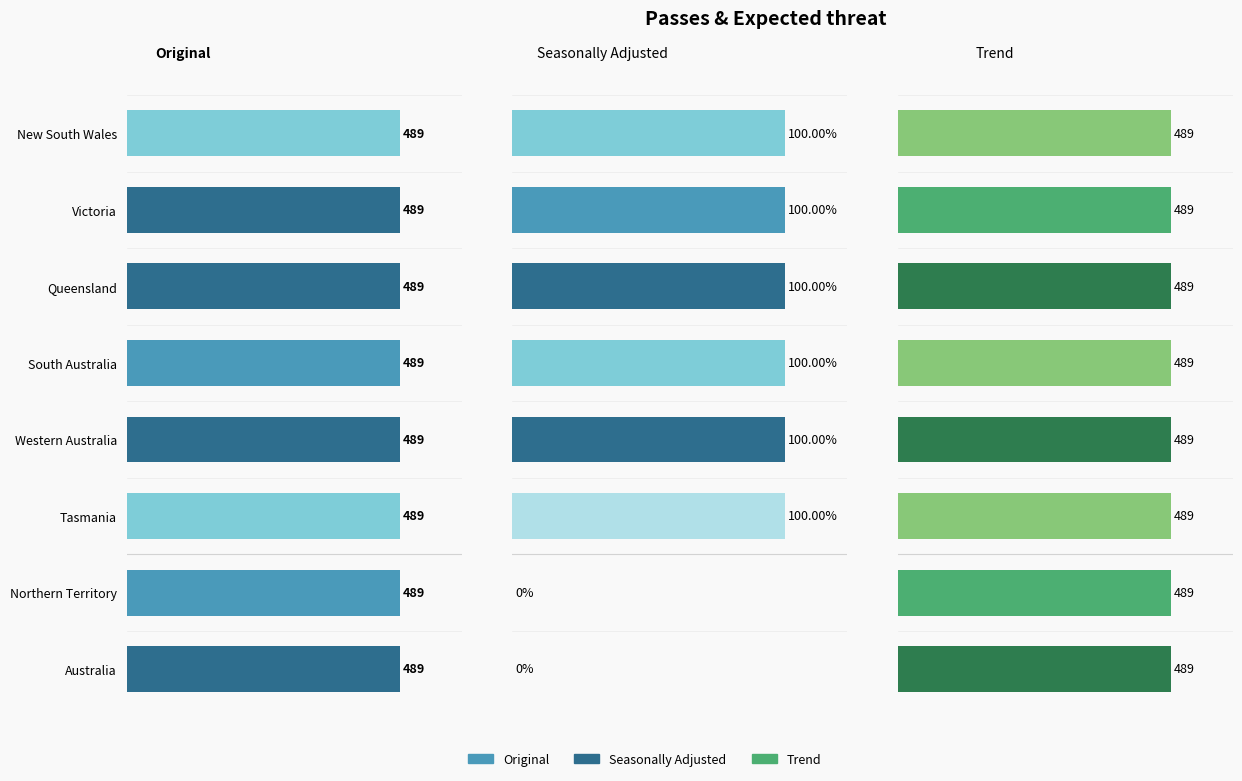

Reading right to left, transcribe all the data shown in this chart.

Original: 0.6	0.6	0.6	0.6	0.6	0.6	0.6	0.6
Seasonally Adjusted: 0.0	0.0	489.0	489.0	489.0	489.0	489.0	489.0
Trend: 0.6	0.6	0.6	0.6	0.6	0.6	0.6	0.6